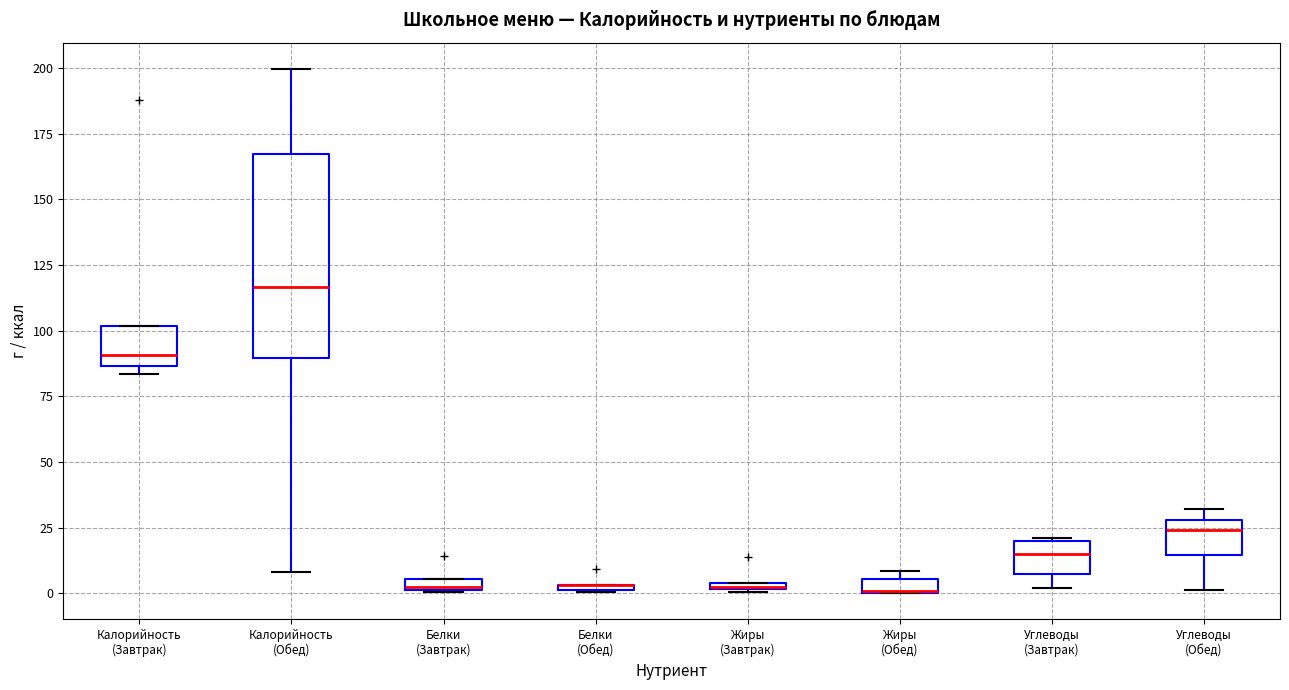

Comparing the boxes themselves (not the whiskers), which one is the tallest?

Калорийность (Обед)